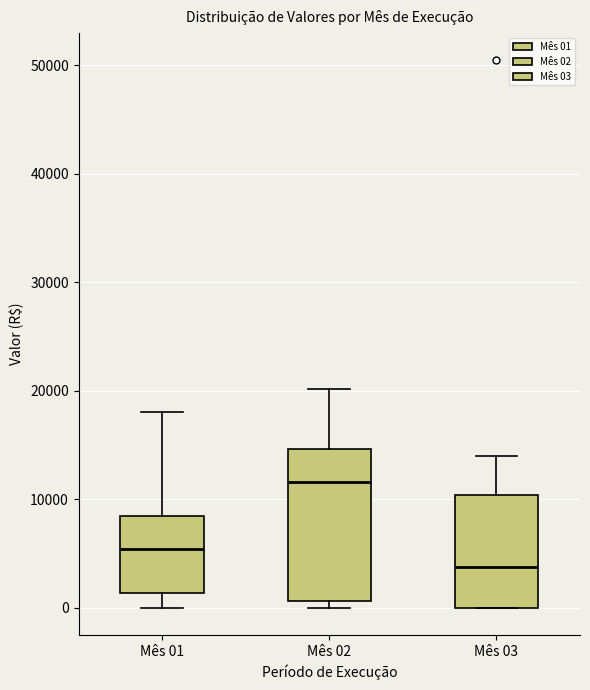

Reading left to right, read every box against the y-axis: the position of its median line, the range the box covers, and the ends of its whiskers. The values are not printed on the chart, so give them approximately, as read against the axis.

Mês 01: median 5000, box 1000 to 8000, whiskers 0 to 18000
Mês 02: median 12000, box 1000 to 15000, whiskers 0 to 20000
Mês 03: median 4000, box 0 to 10000, whiskers 0 to 14000